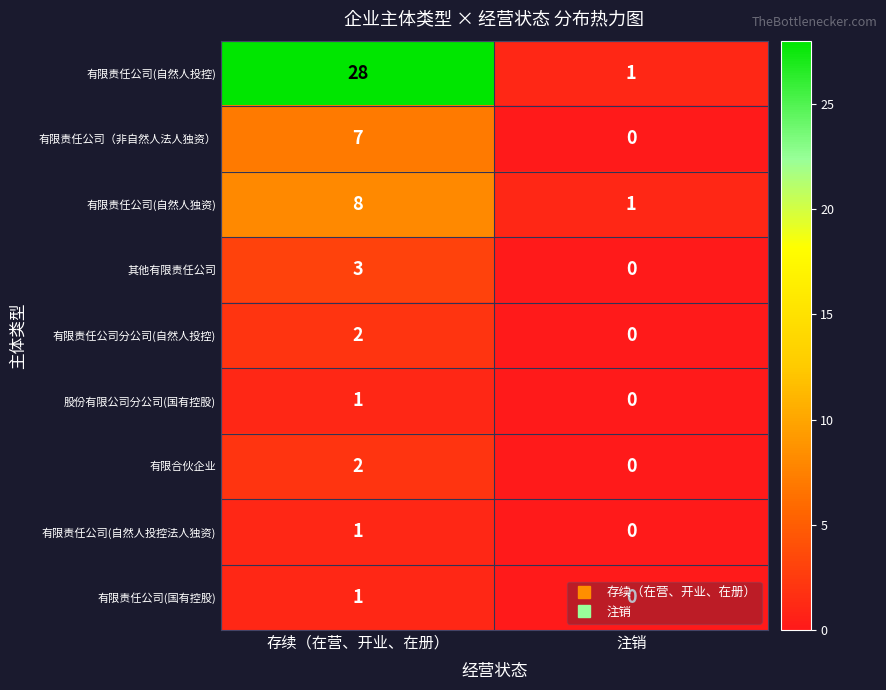

What is the greatest value displayed?

28